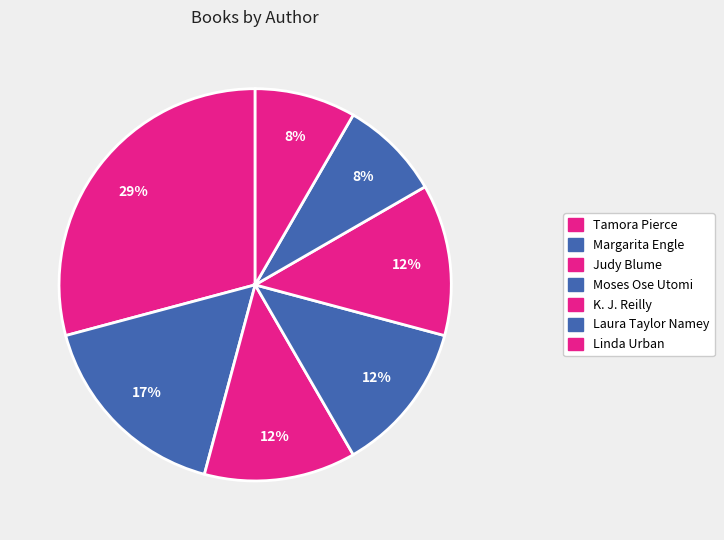

How many segments does this pie chart have?

7